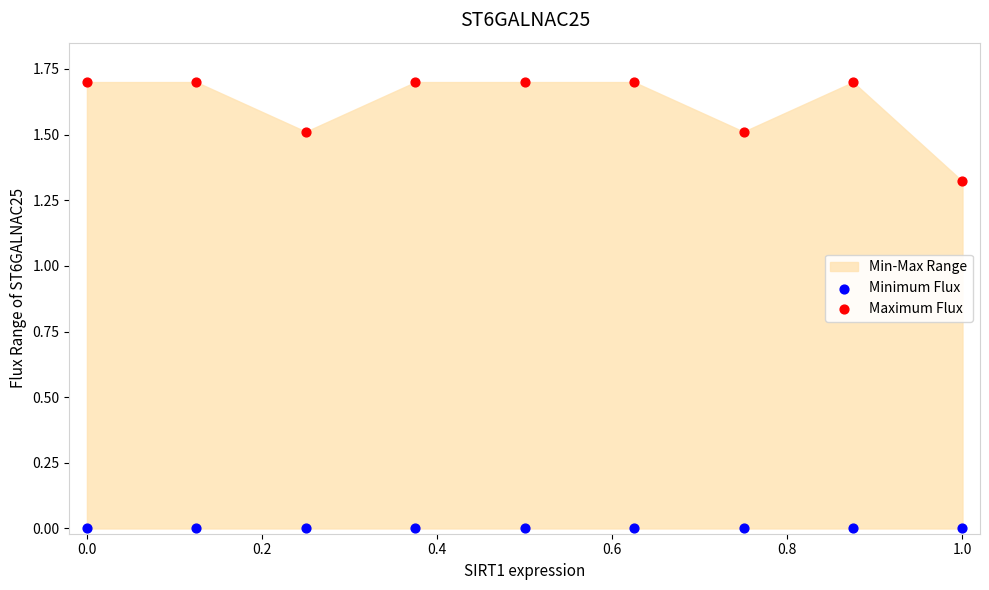

Which series reaches the minimum Y coordinate?

Minimum Flux